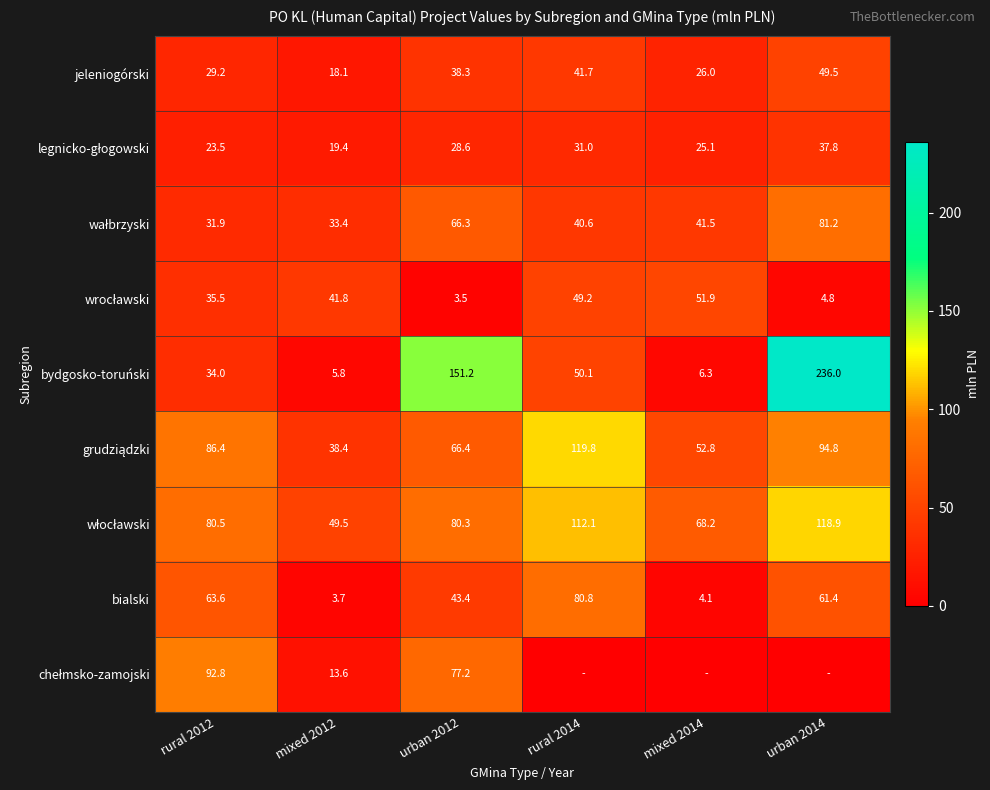

How many distinct data groups are displayed?

9